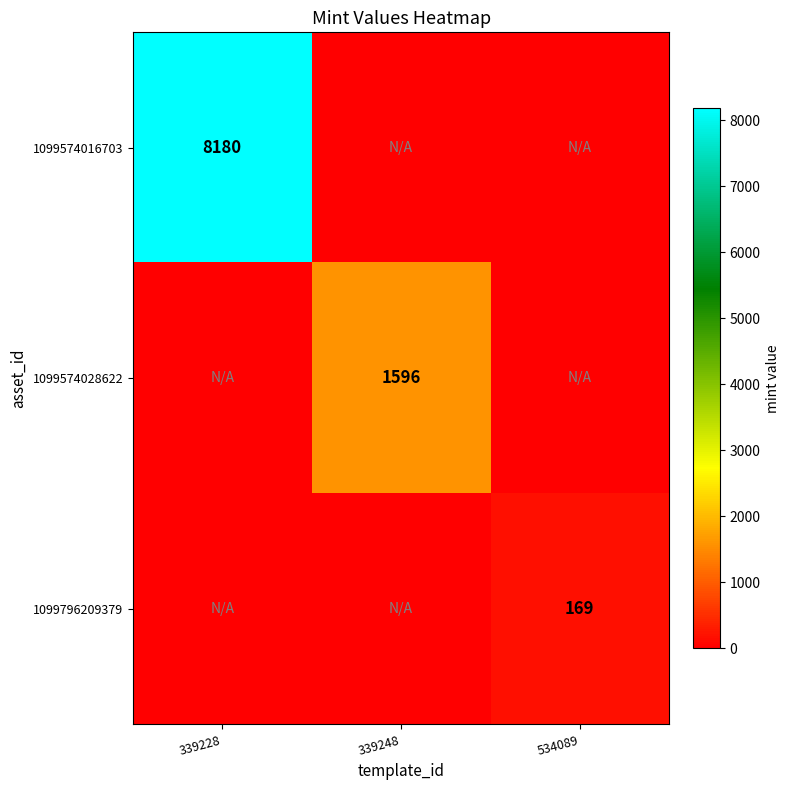

True or false: 1099574028622 has a value of 1596 at 339248.

True